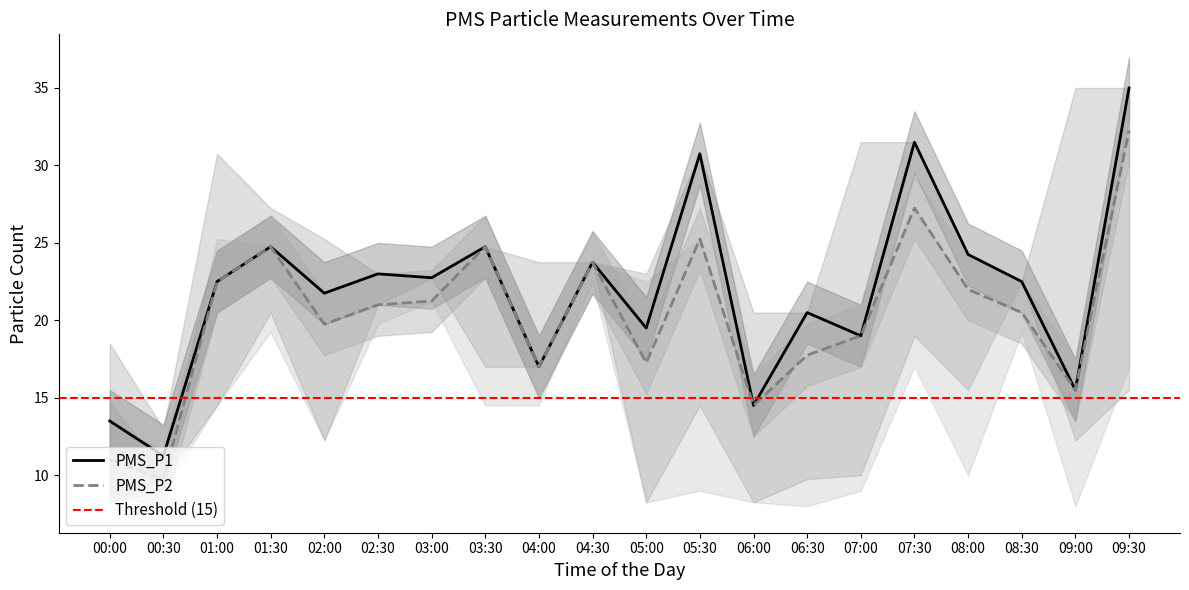

True or false: PMS_P2 has more than 2 points higher than both neighbors.

True